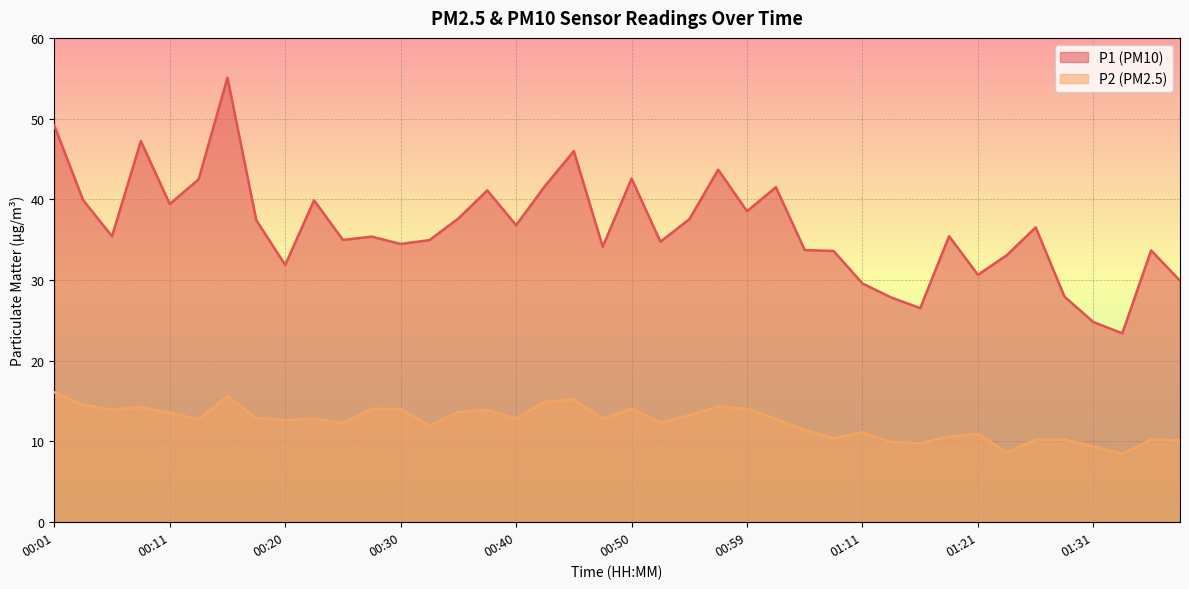

What is the sum of the P1 values at 01:04 and 00:52?

68.5